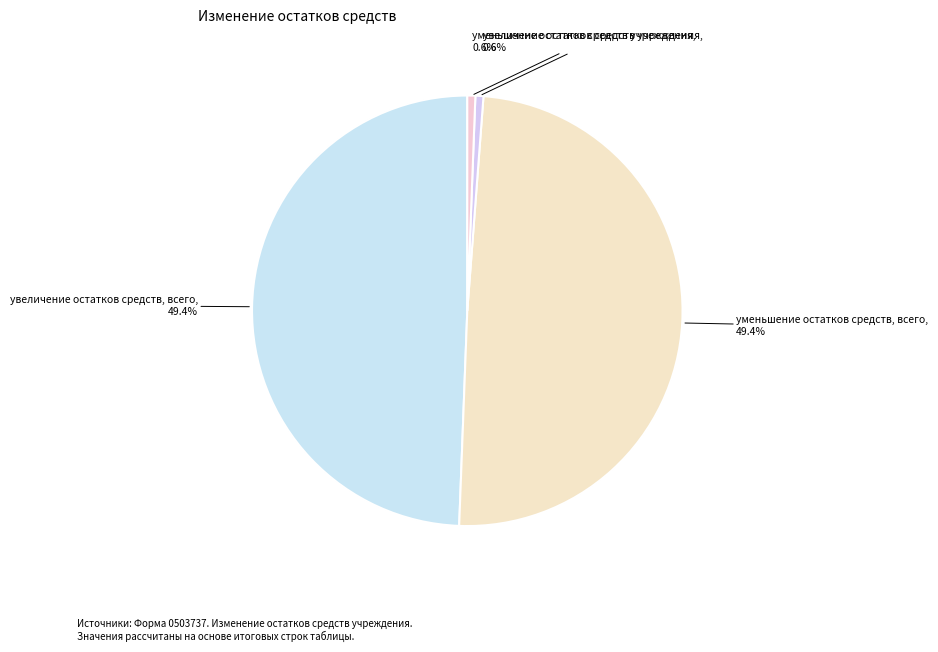

How many segments does this pie chart have?

4